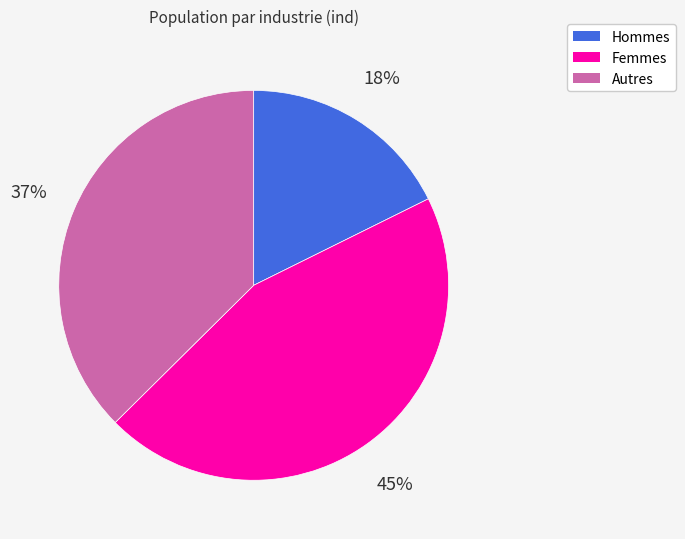

How many slices are in this pie chart?

3